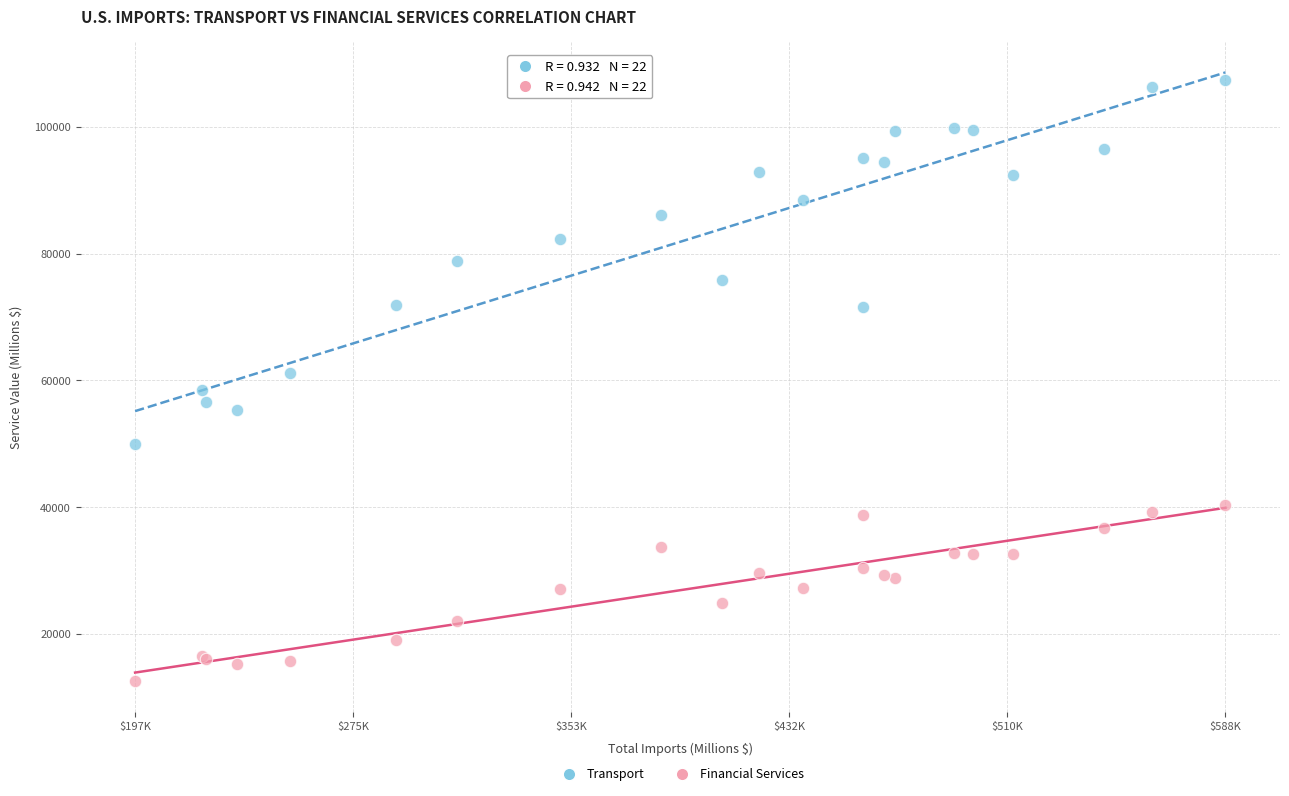

What is the X range (max minus min) for the scatter plot?

391617